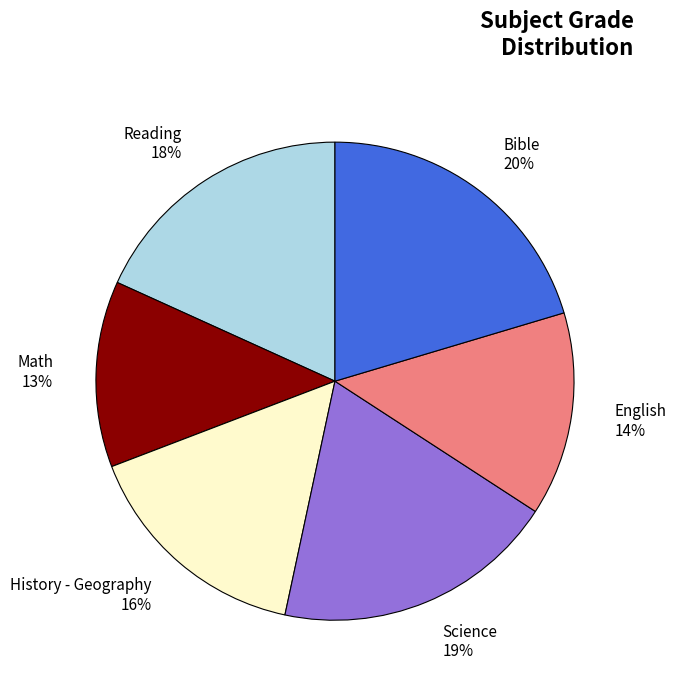

Is there a majority slice in this chart?

No